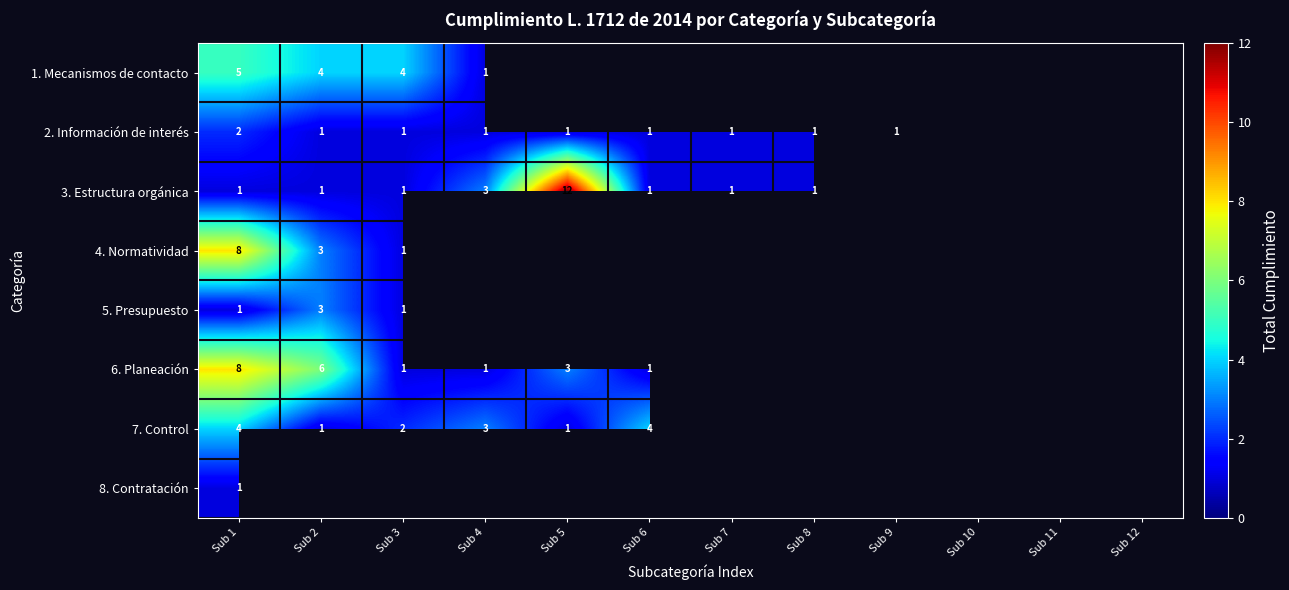

At how many categories does at least one series exceed 3?

5